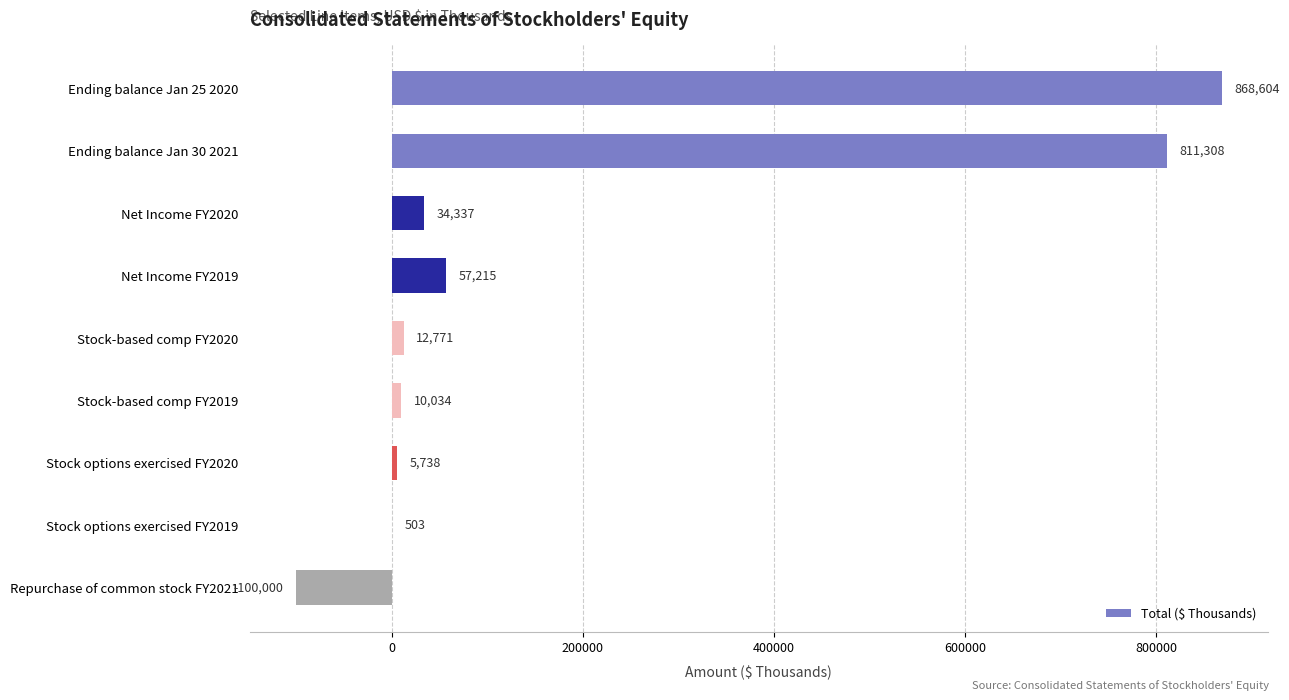

Reading top to bottom, extract all data points from this chart.

Ending balance Jan 25 2020=868604	Ending balance Jan 30 2021=811308	Net Income FY2020=34337	Net Income FY2019=57215	Stock-based comp FY2020=12771	Stock-based comp FY2019=10034	Stock options exercised FY2020=5738	Stock options exercised FY2019=503	Repurchase of common stock FY2021=-100000